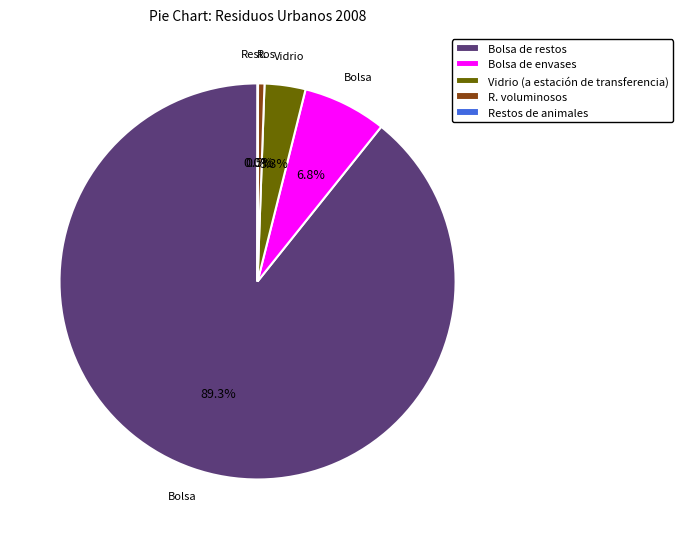

Which category has the biggest portion of the pie?

Bolsa de restos